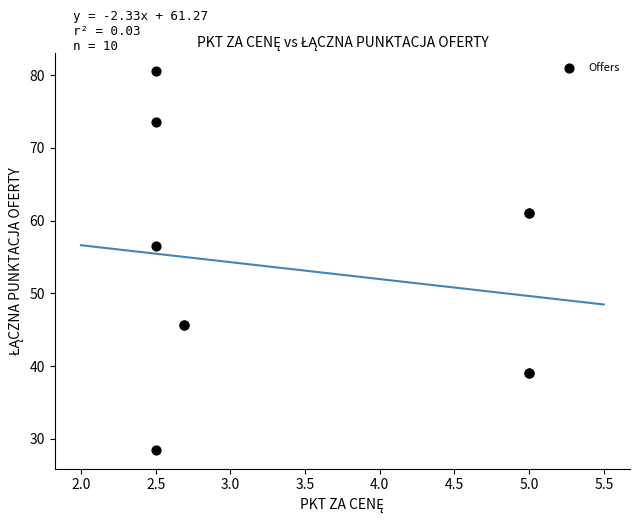

What Y value in the scatter plot is closest to 54?

56.5